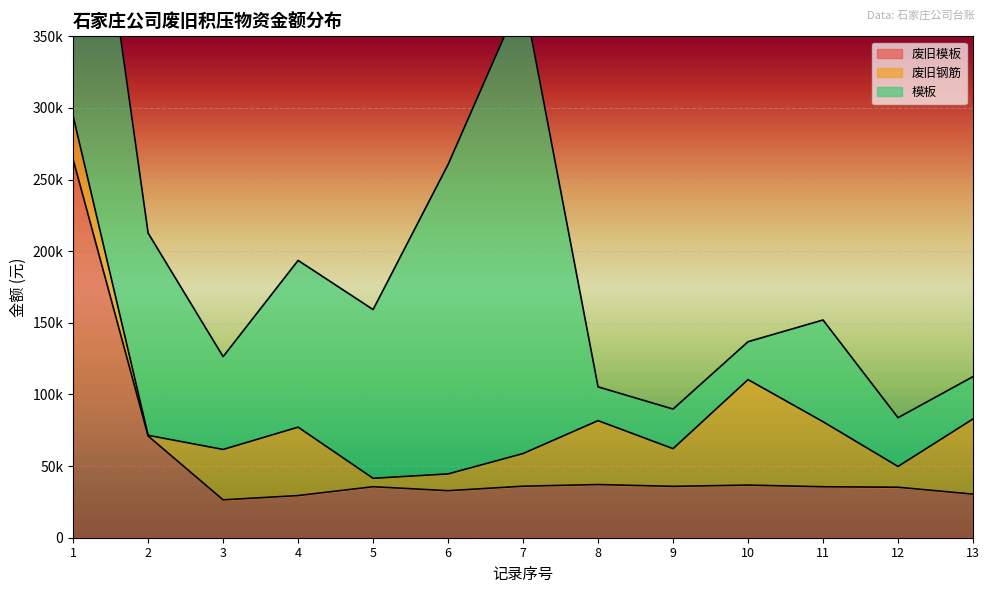

Where does the 模板 series first go above 71000?

1